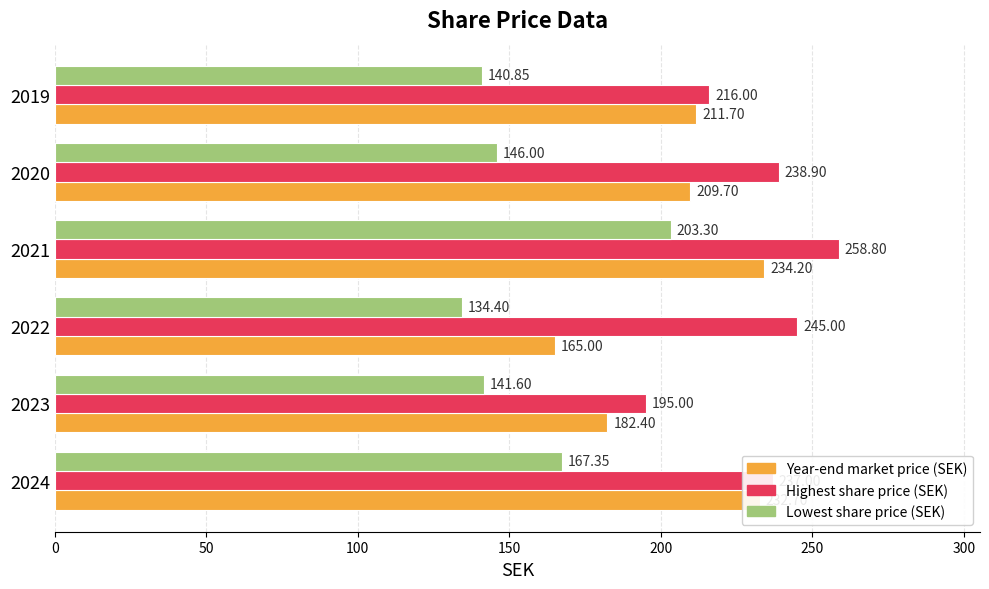

What are all the series names shown in the legend?

Year-end market price (SEK), Highest share price (SEK), Lowest share price (SEK)